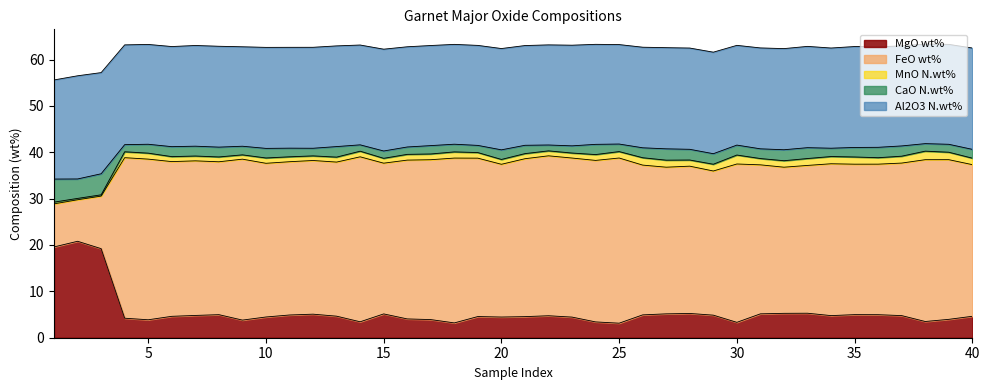

Which category has the highest value across all series?

25